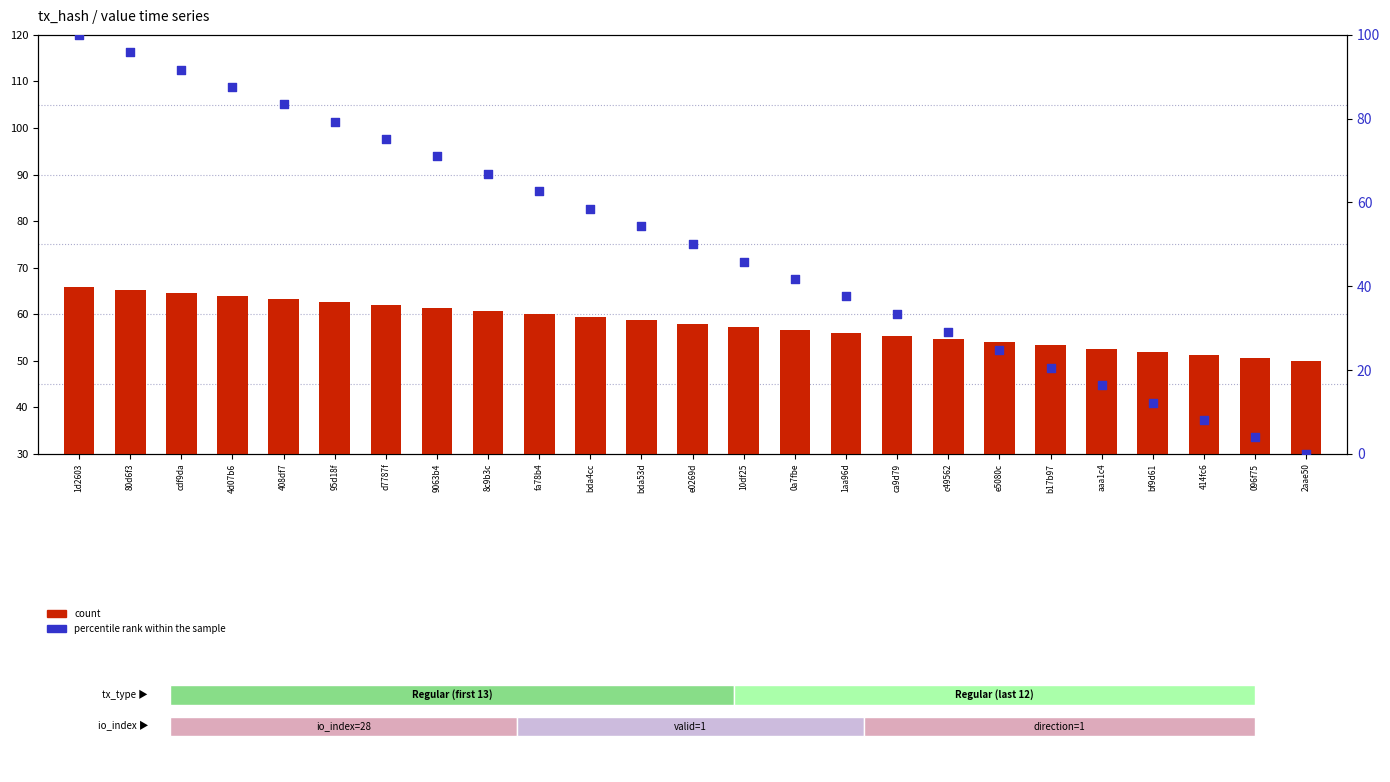

What is the total value across all series at bda53d?

113.1